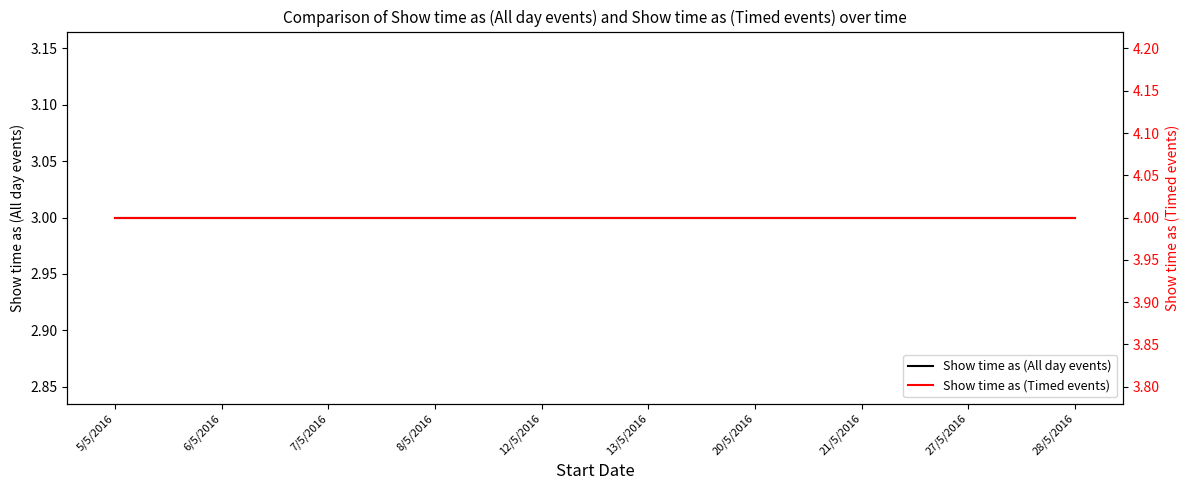

What are all the series names shown in the legend?

Show time as (All day events), Show time as (Timed events)